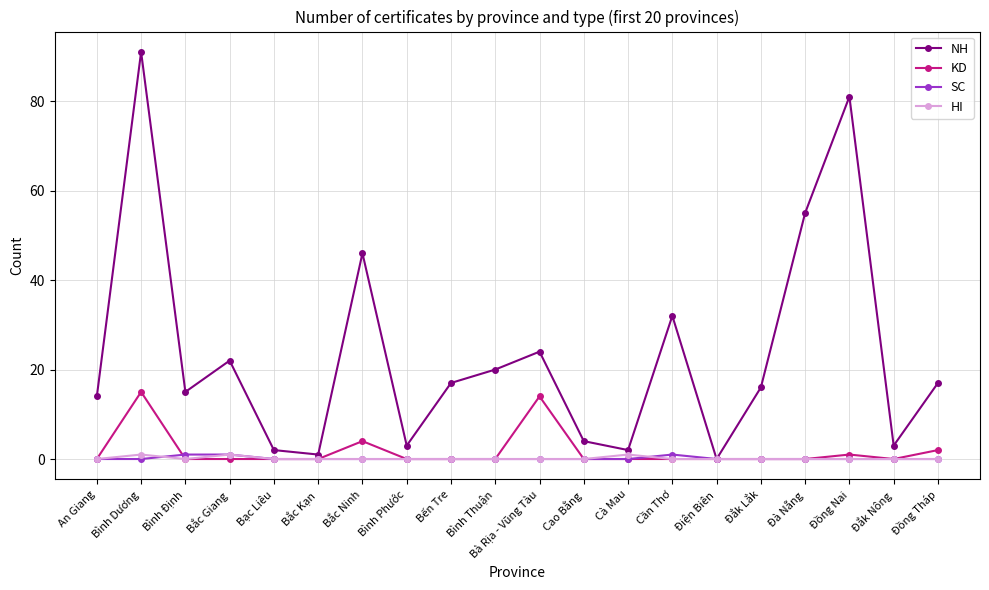

Where is the first local minimum for NH?

Bình Định